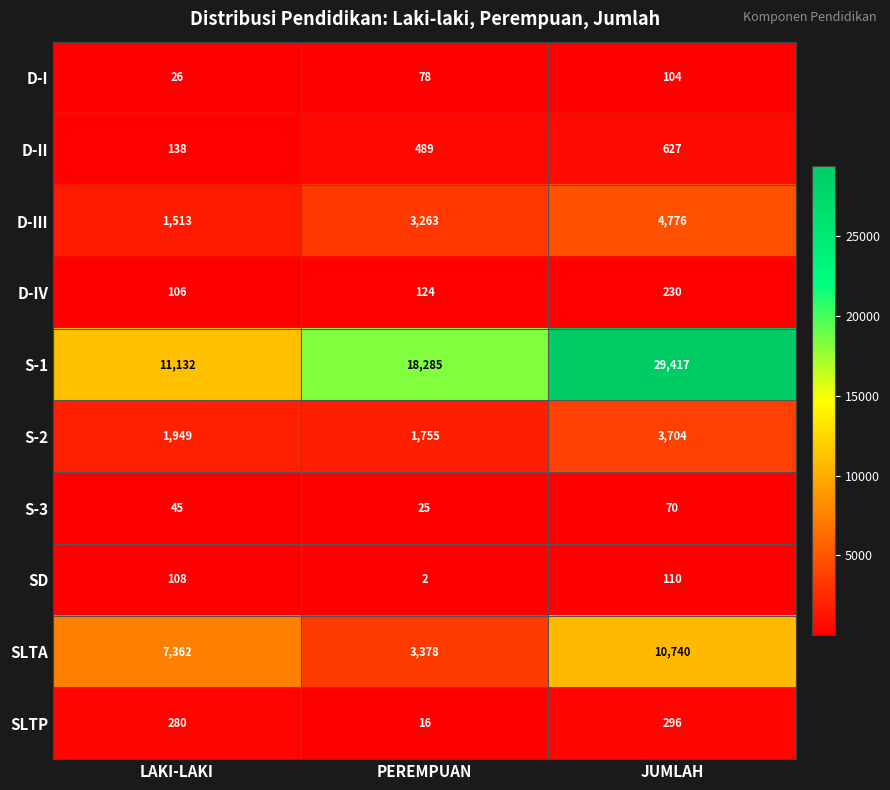

Which series changed the most between LAKI-LAKI and PEREMPUAN?

S-1